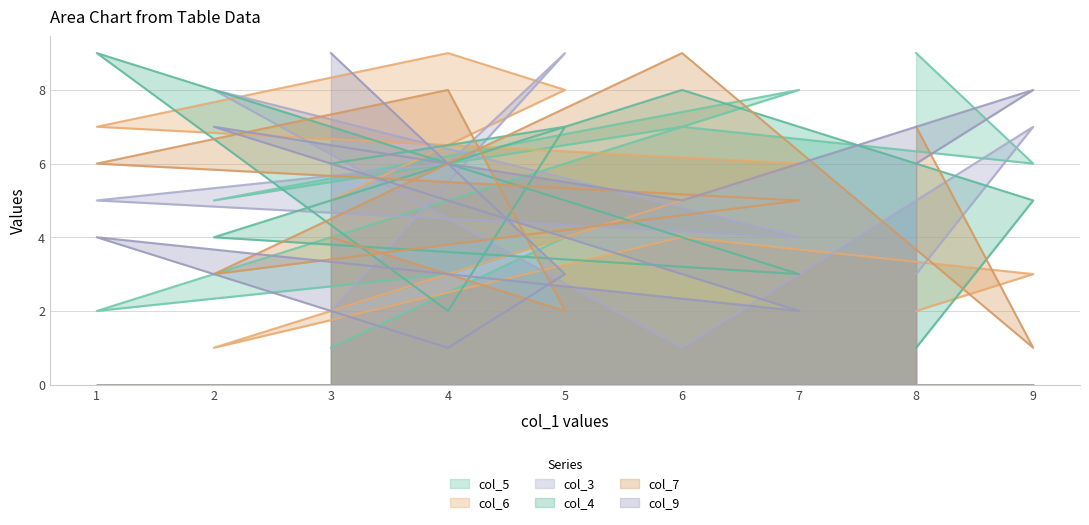

What is the maximum value for col_7?

9